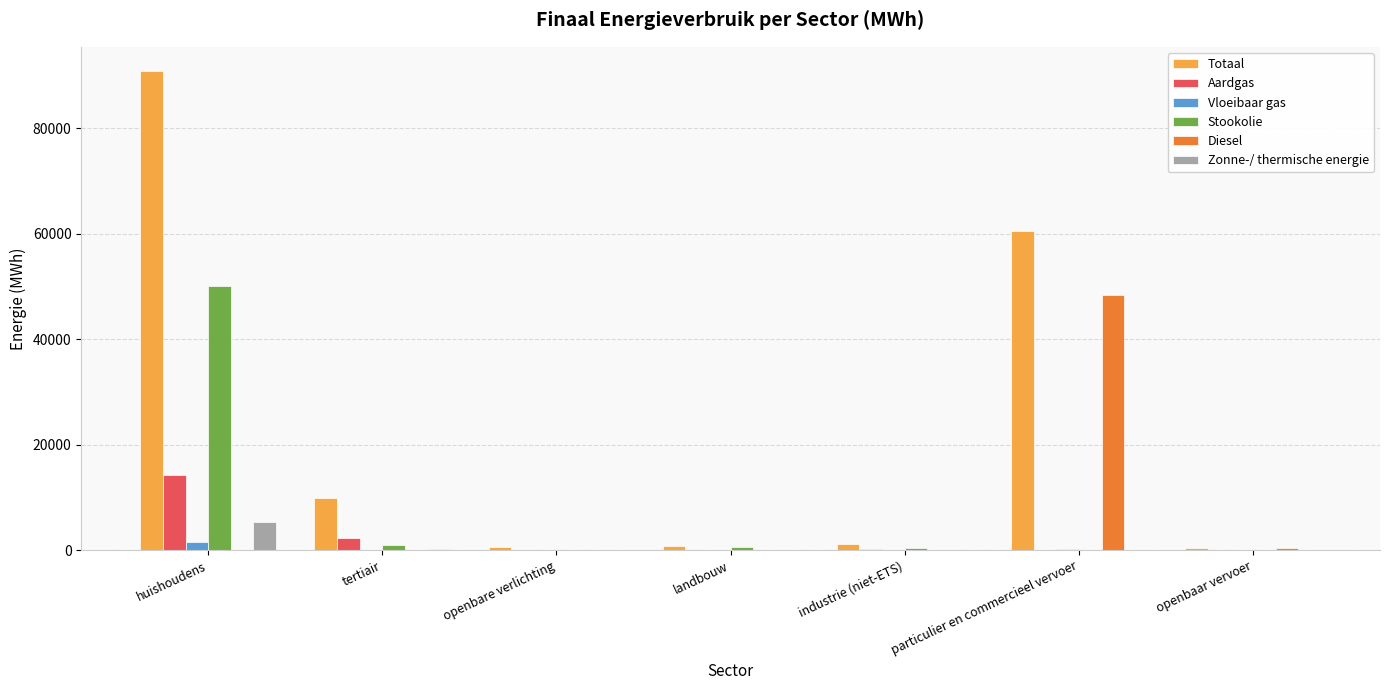

What is the total value across all series at particulier en commercieel vervoer?

109201.8